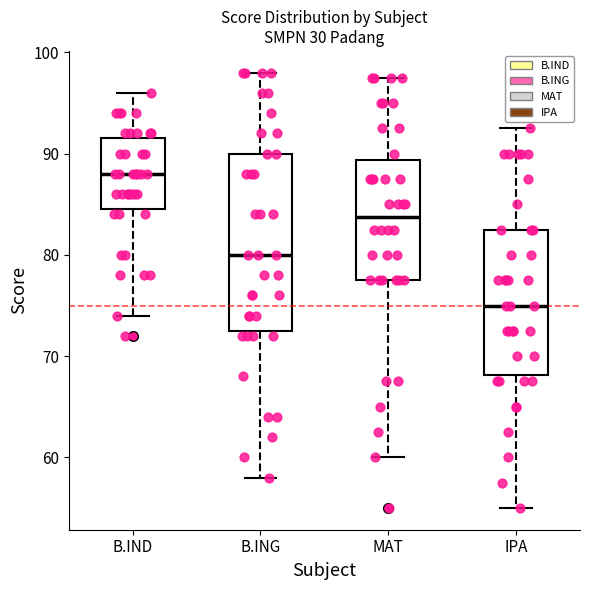

Which box's median line is the lowest?

IPA